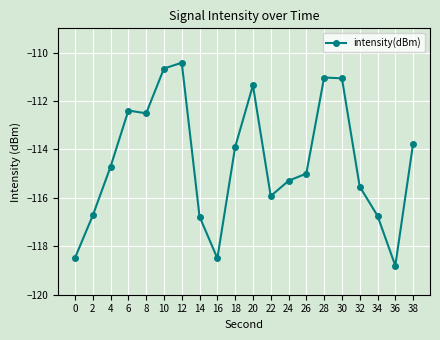

How many values are below -114?

11